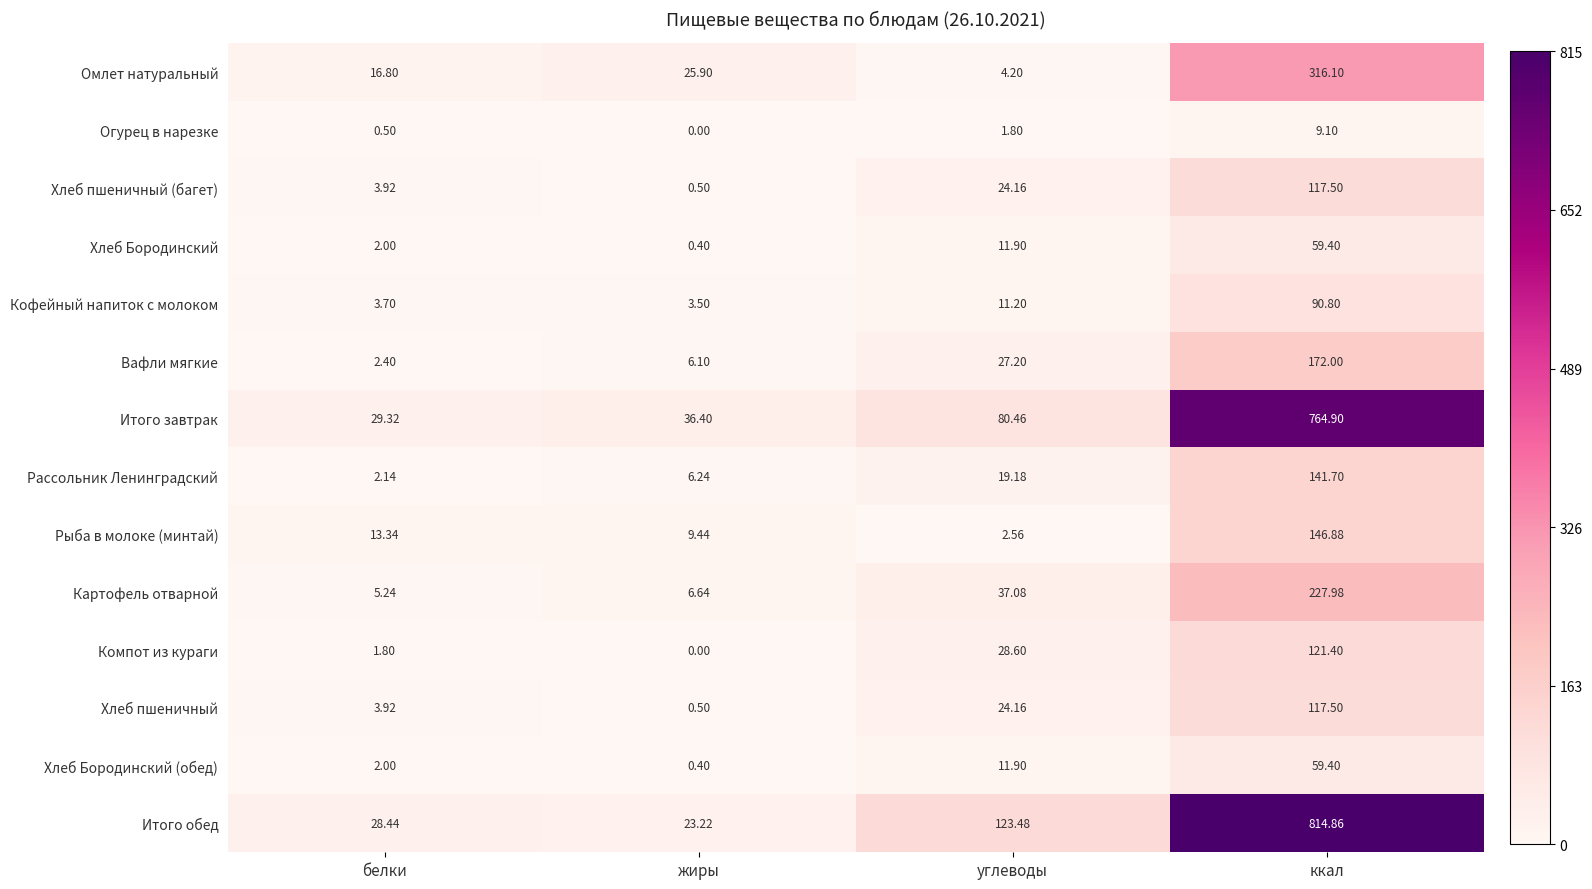

Which label corresponds to the largest value in the chart?

ккал